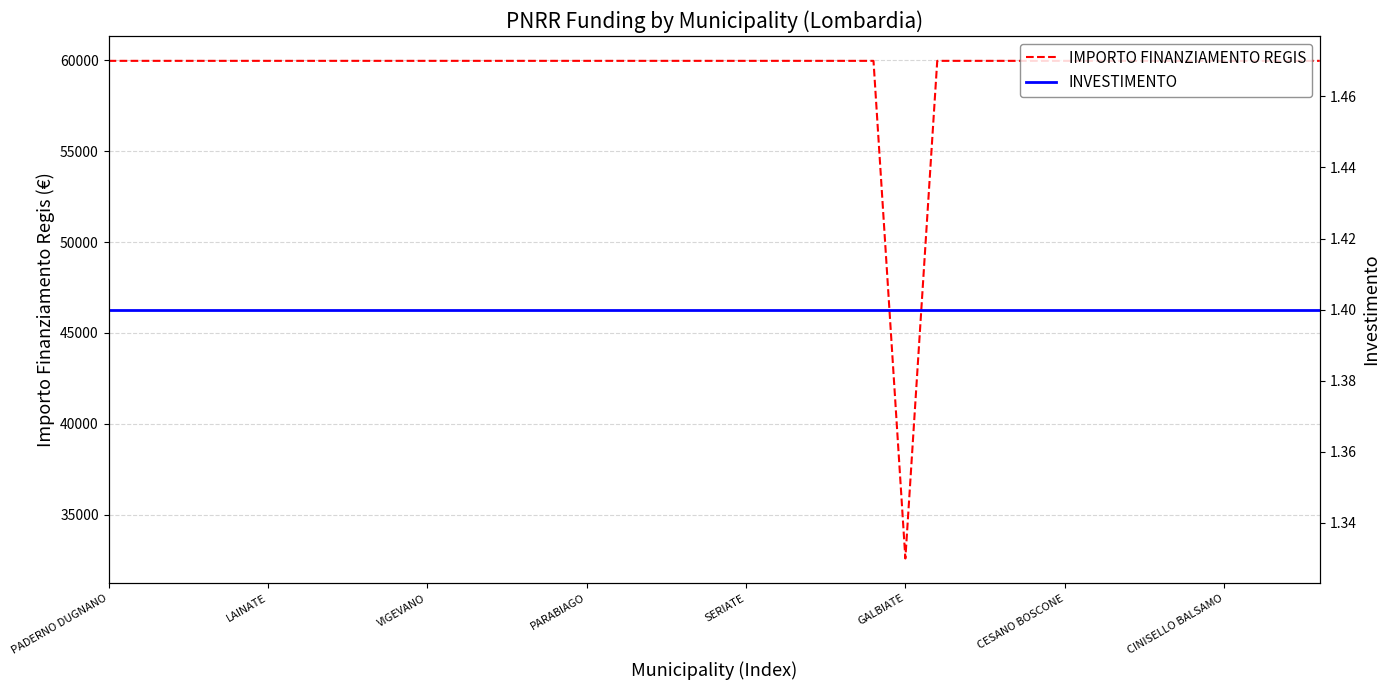

At how many categories does at least one series exceed 58046?

38